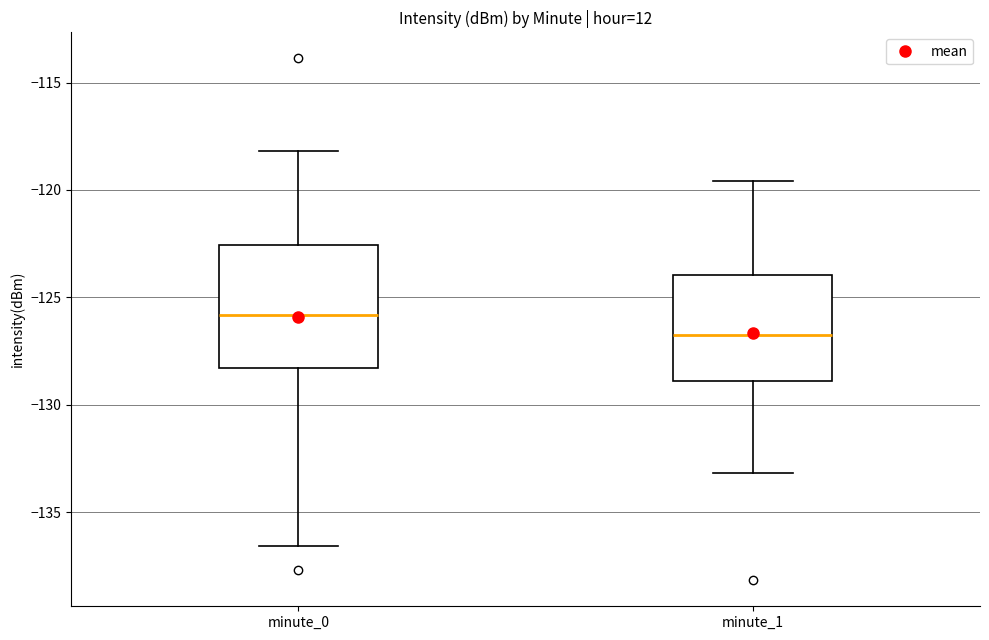

Reading left to right, read every box against the y-axis: the position of its median line, the range the box covers, and the ends of its whiskers. The values are not printed on the chart, so give them approximately, as read against the axis.

minute_0: median -126.0, box -128.5 to -122.5, whiskers -136.5 to -118.0
minute_1: median -127.0, box -129.0 to -124.0, whiskers -133.0 to -119.5